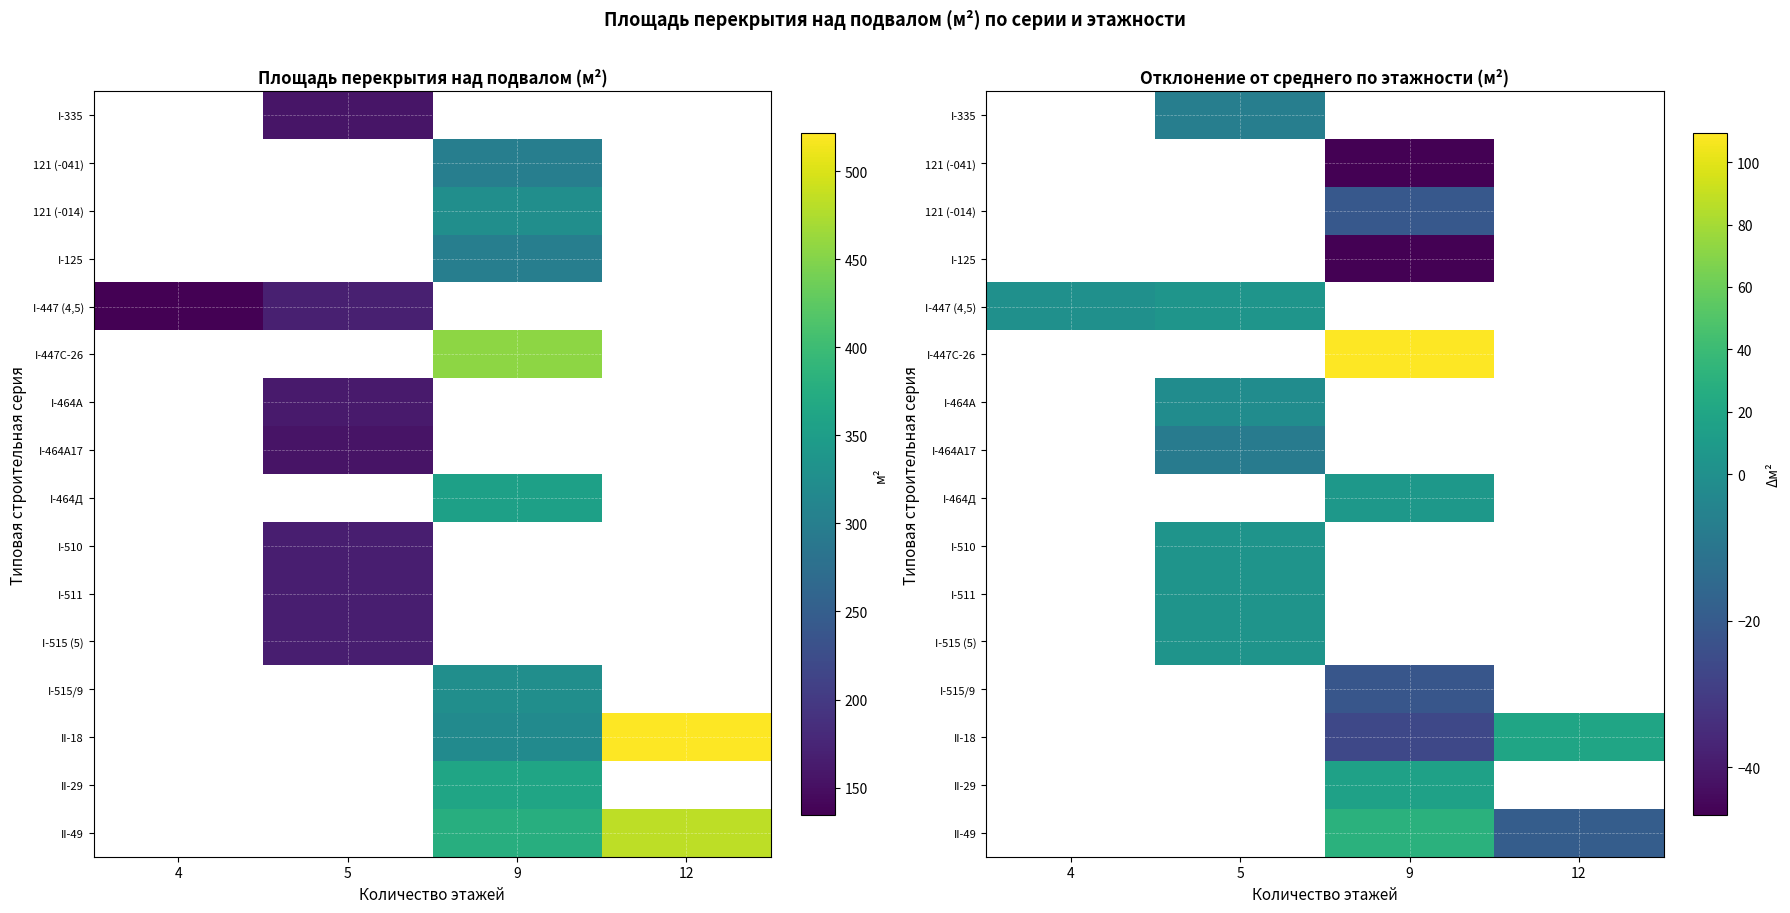

What is the smallest value displayed?

-46.5